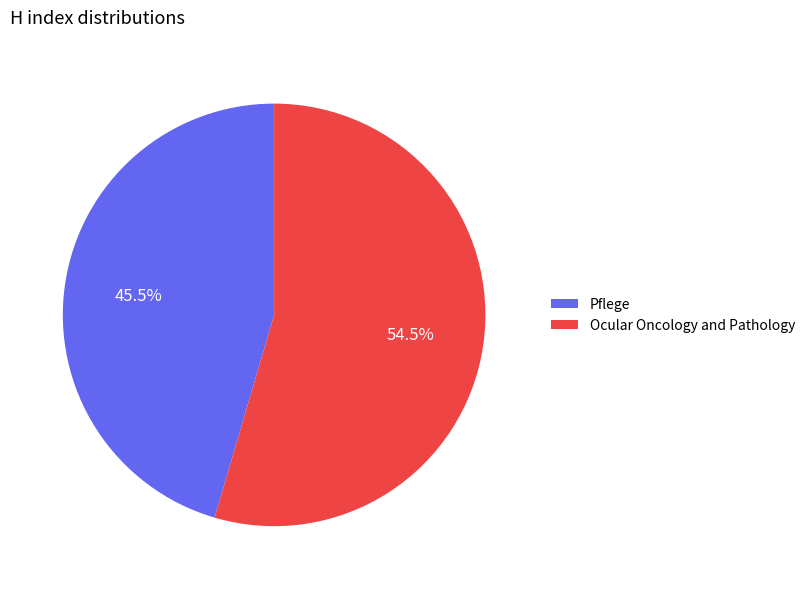

Which category has the smallest portion of the pie?

Pflege